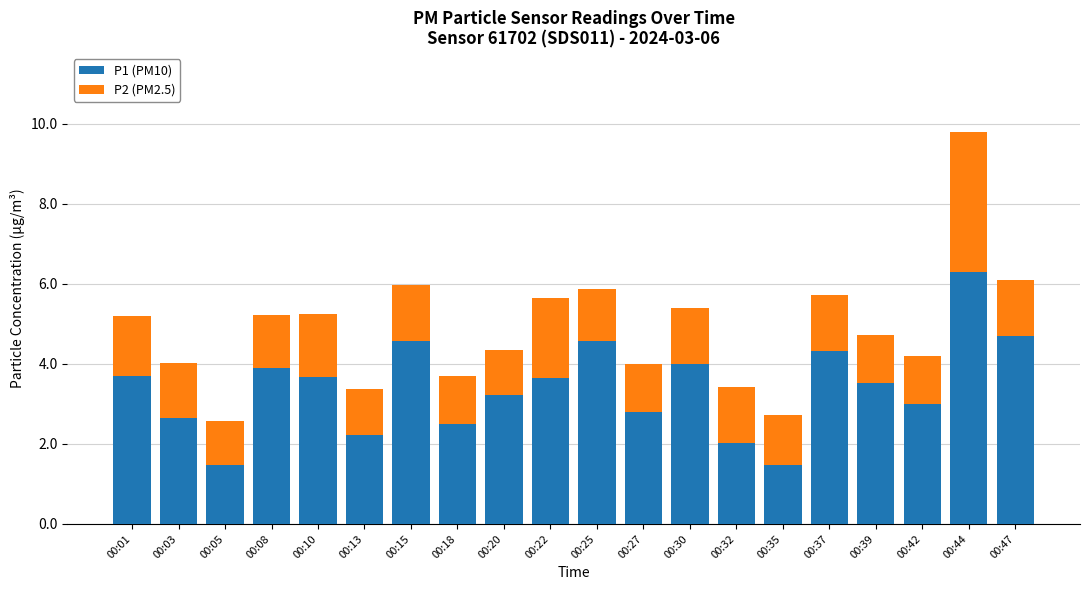

At which category is the sum across all series the highest?

00:44